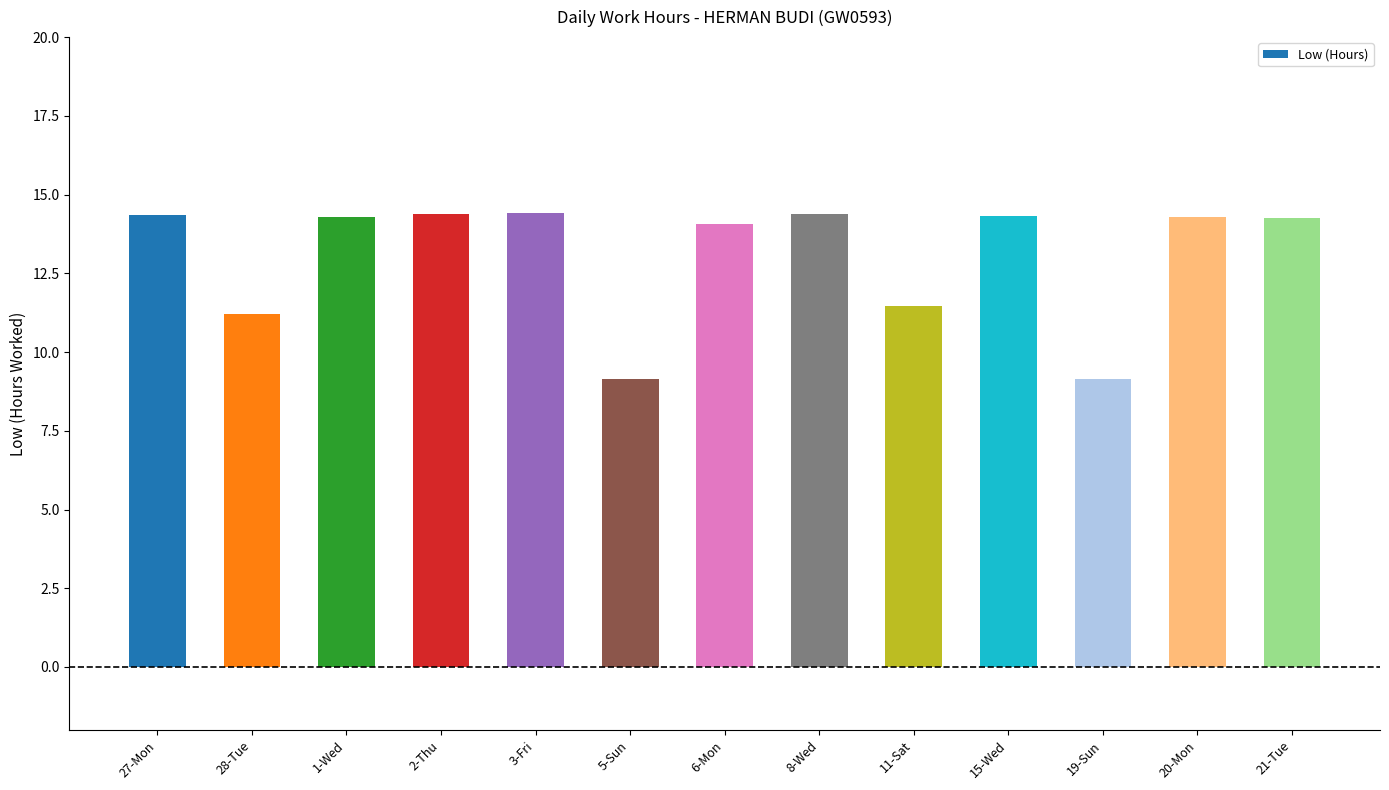

What is the greatest value displayed?

14.4